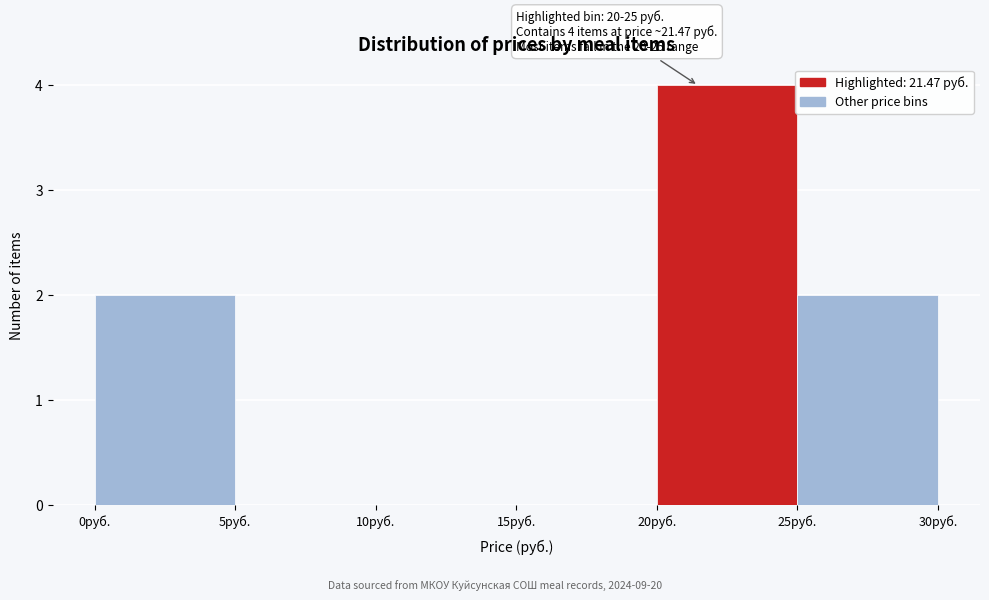

Over which range of the x-axis is the bar tallest?

20 to 25